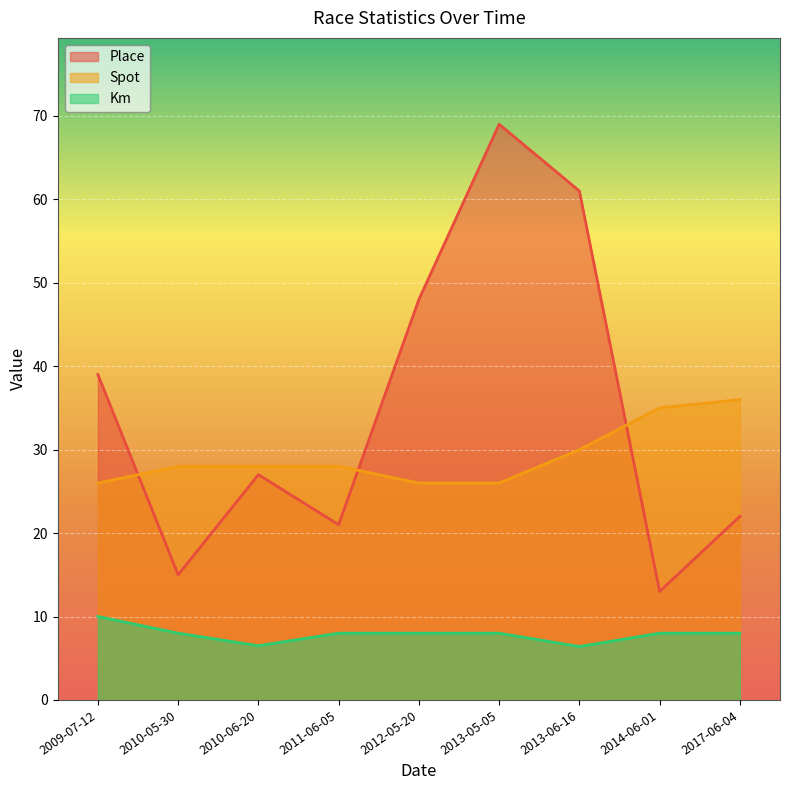

Reading right to left, extract all data points from this chart.

Place: 22.0	13.0	61.0	69.0	48.0	21.0	27.0	15.0	39.0
Spot: 36.0	35.0	30.0	26.0	26.0	28.0	28.0	28.0	26.0
Km: 8.0	8.0	6.4	8.0	8.0	8.0	6.5	8.0	10.0